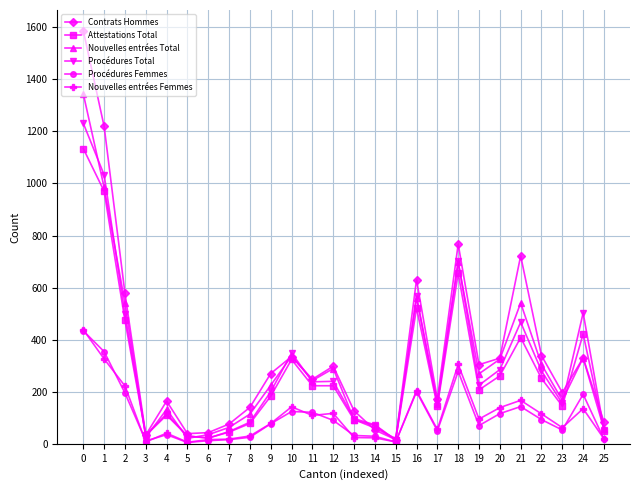

At which category does Attestations Total reach its first local valley?

3